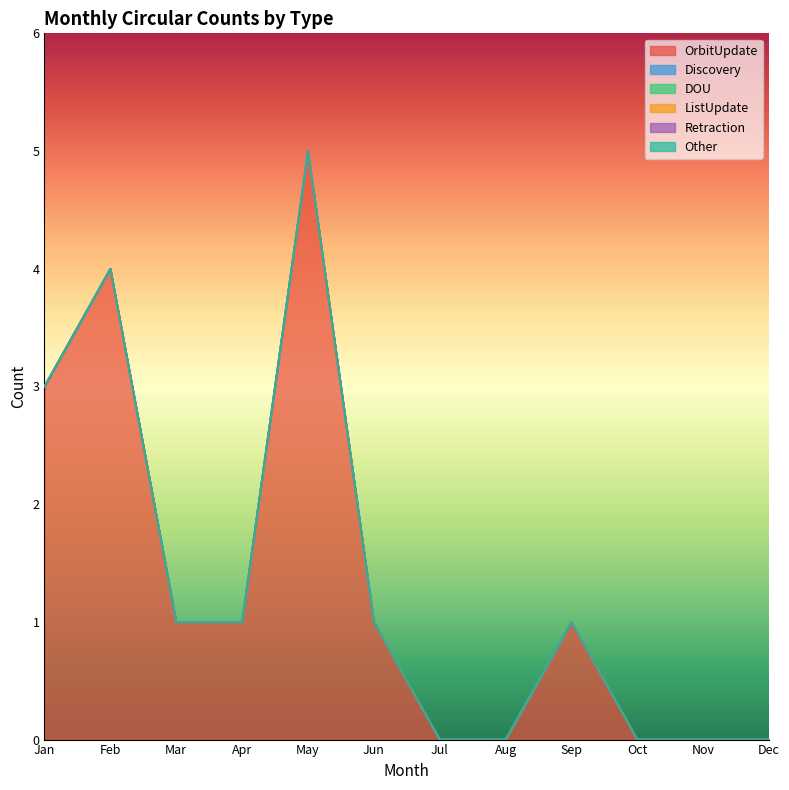

True or false: Other and OrbitUpdate intersect in this chart.

False